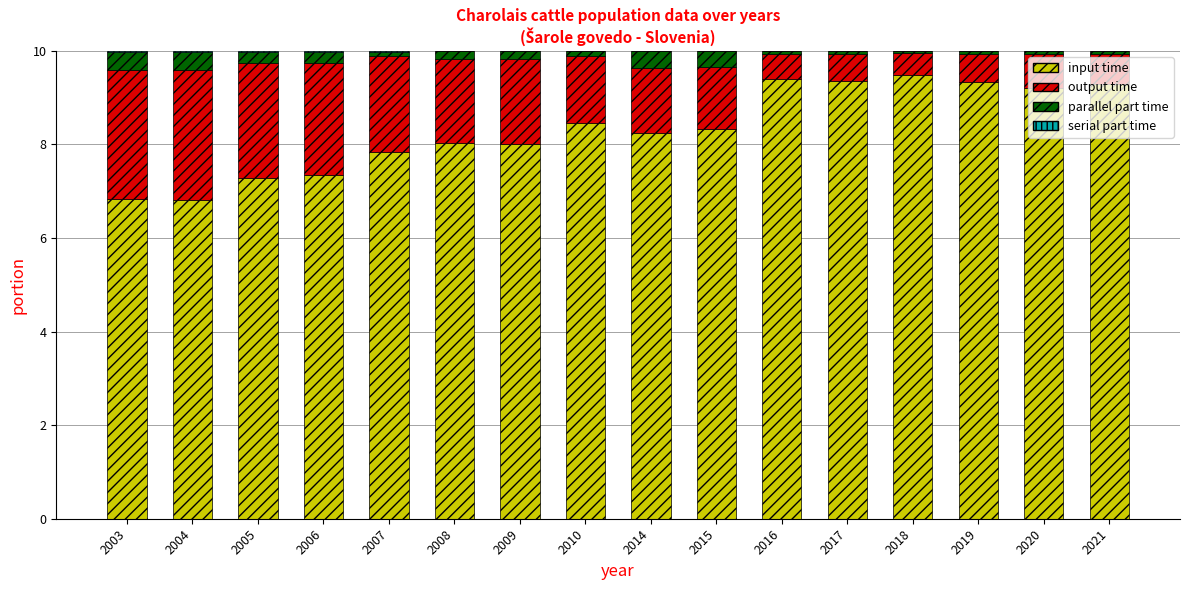

What is the maximum value for input time?

9.5